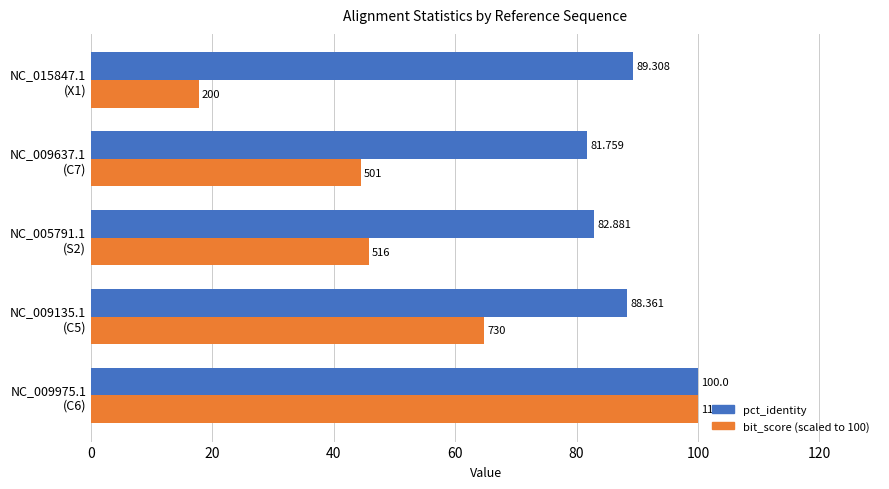

Which category has the lowest value across all series?

NC_015847.1
(X1)